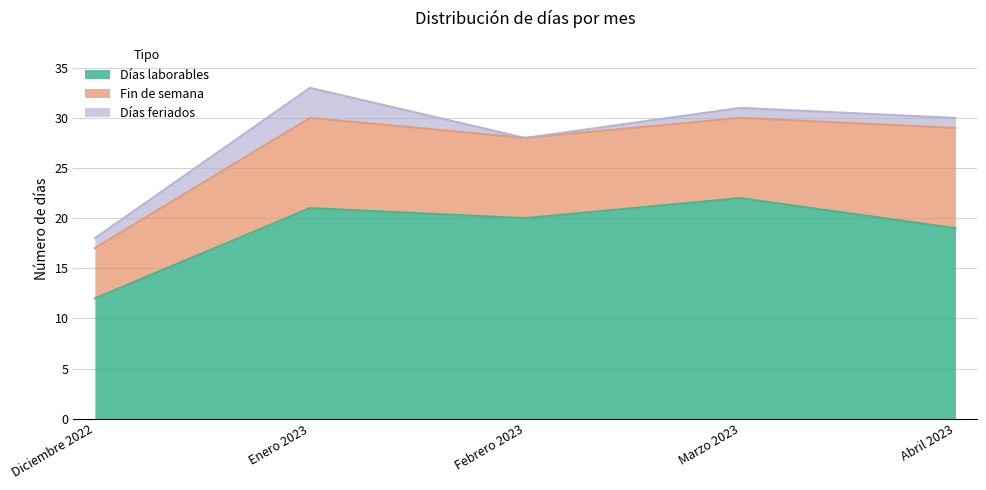

Does the chart have visible grid lines?

Yes